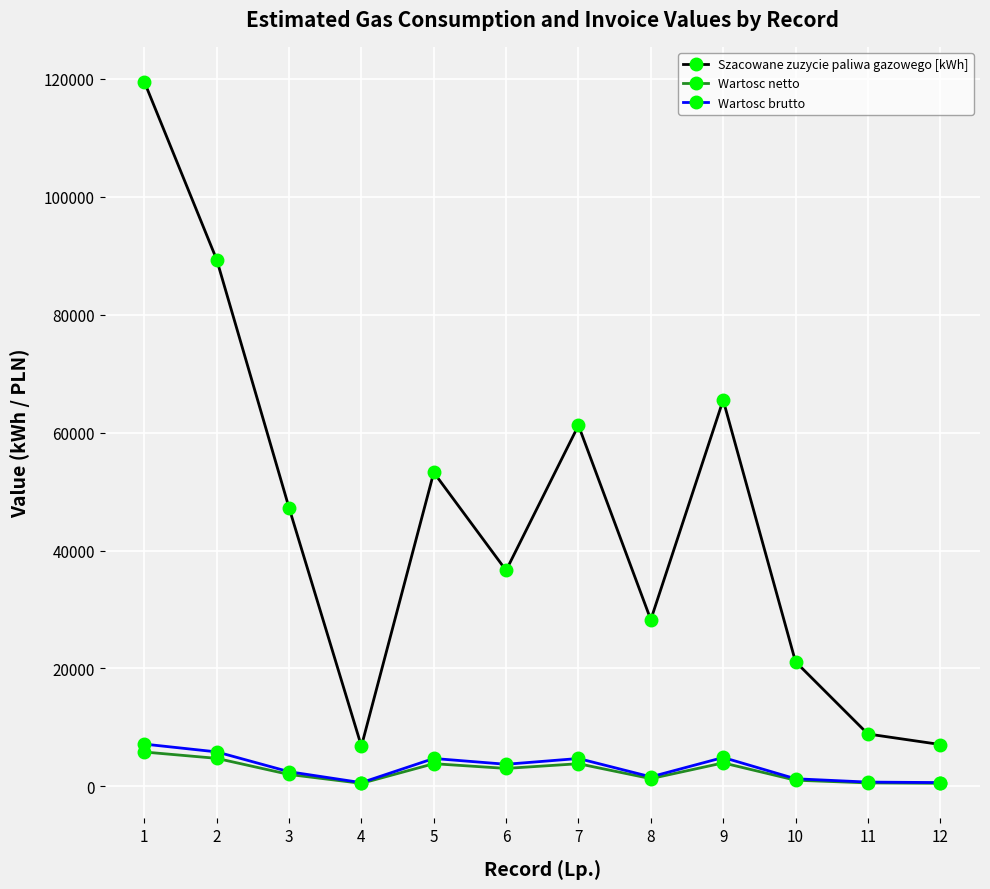

True or false: Wartosc brutto has more than 0 points higher than both neighbors.

True